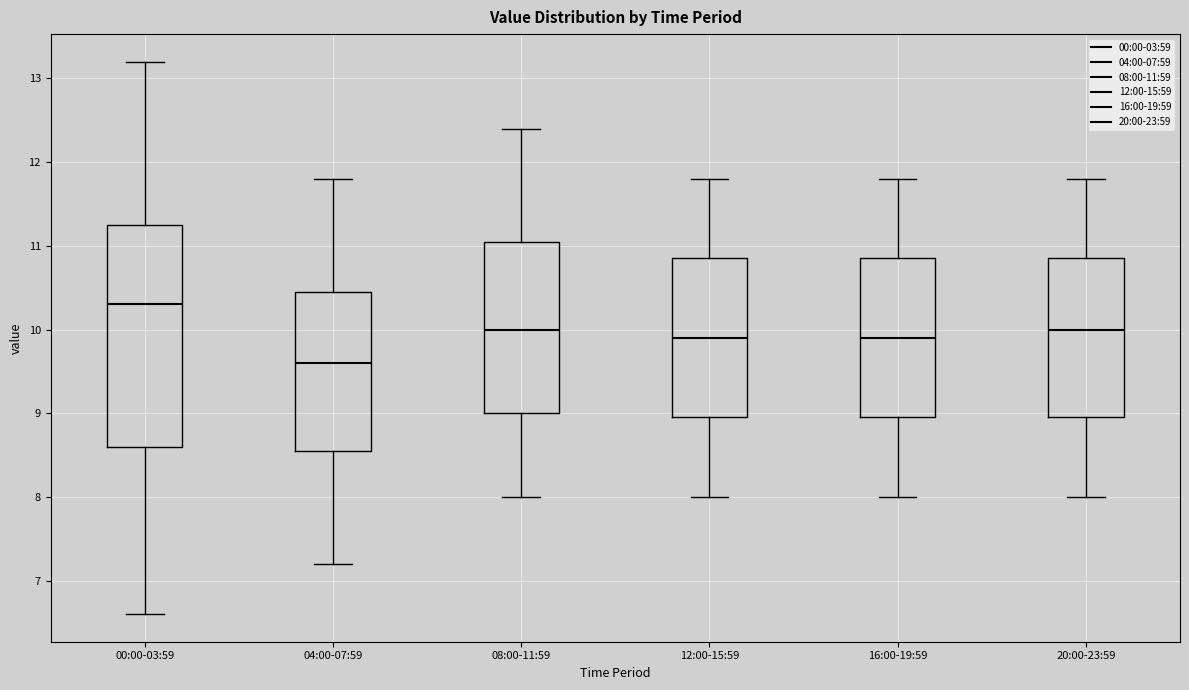

Reading left to right, transcribe this box plot: for each box, give where its median line is, the range the box spans, and where its two whiskers end, as read against the y-axis. The values are not printed on the chart, so give them approximately, as read against the axis.

00:00-03:59: median 10.3, box 8.6 to 11.3, whiskers 6.6 to 13.2
04:00-07:59: median 9.6, box 8.6 to 10.5, whiskers 7.2 to 11.8
08:00-11:59: median 10.0, box 9.0 to 11.1, whiskers 8.0 to 12.4
12:00-15:59: median 9.9, box 9.0 to 10.9, whiskers 8.0 to 11.8
16:00-19:59: median 9.9, box 9.0 to 10.9, whiskers 8.0 to 11.8
20:00-23:59: median 10.0, box 9.0 to 10.9, whiskers 8.0 to 11.8